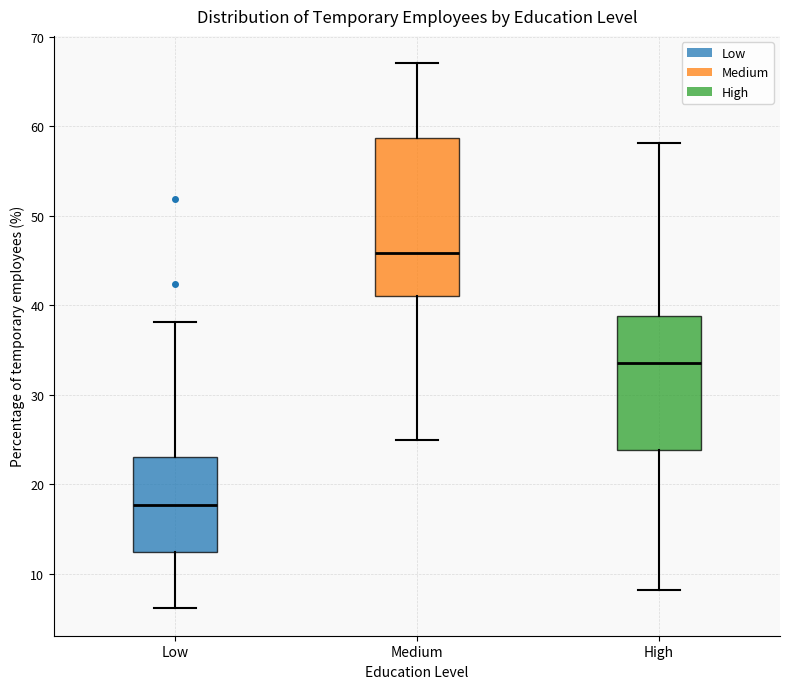

Which box is the tallest, from its lower edge to its upper edge?

Medium